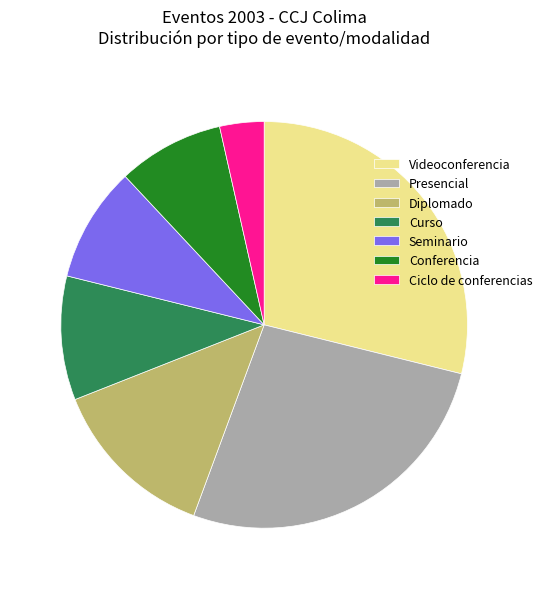

Which category has the smallest portion of the pie?

Ciclo de conferencias